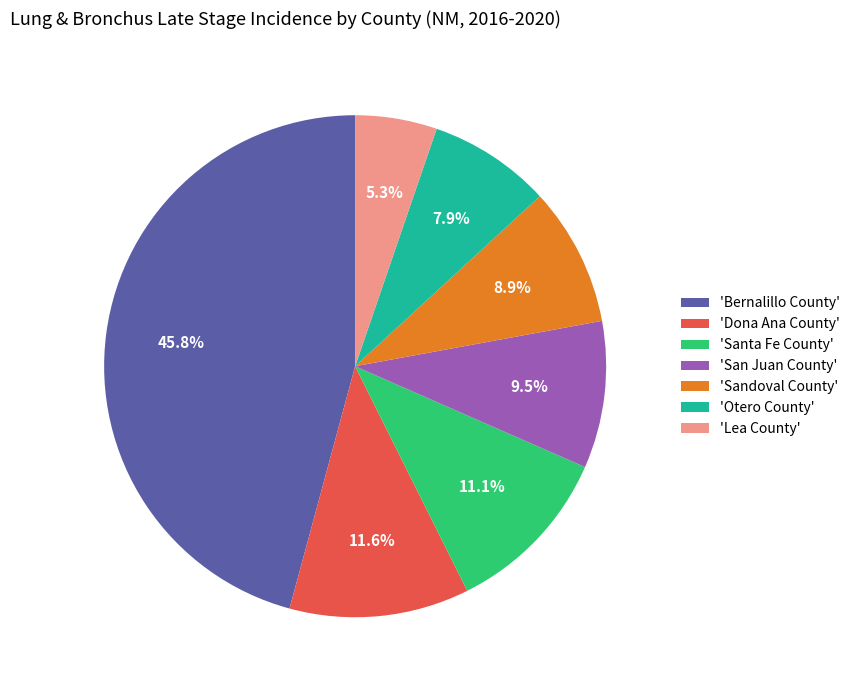

Is there a majority slice in this chart?

No